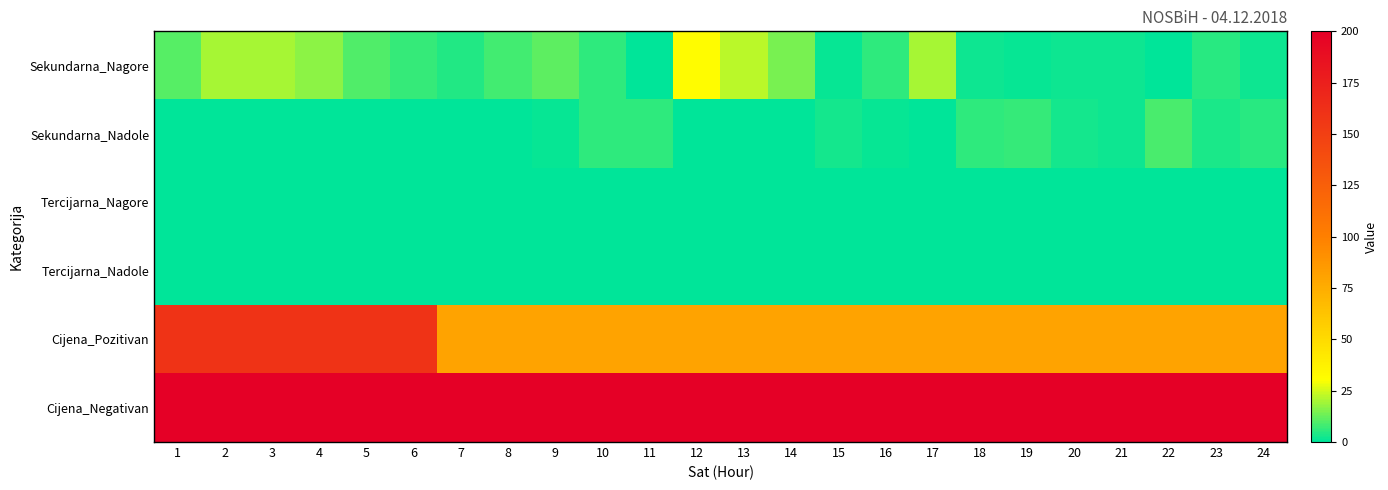

Reading left to right, transcribe all the data shown in this chart.

Sekundarna_Nagore: 1=10.8	2=20.0	3=19.8	4=16.7	5=10.0	6=6.8	7=4.6	8=8.0	9=11.2	10=6.1	11=0.0	12=31.5	13=22.4	14=14.6	15=1.5	16=6.1	17=19.7	18=2.3	19=1.1	20=2.1	21=1.7	22=0.0	23=5.2	24=1.7
Sekundarna_Nadole: 1=0.0	2=0.0	3=0.0	4=0.0	5=0.0	6=0.0	7=0.0	8=0.3	9=1.3	10=6.2	11=5.5	12=0.0	13=0.0	14=0.0	15=3.1	16=1.3	17=0.0	18=5.6	19=6.3	20=3.1	21=2.0	22=8.8	23=3.6	24=5.4
Tercijarna_Nagore: 1=0.0	2=0.0	3=0.0	4=0.0	5=0.0	6=0.0	7=0.0	8=0.0	9=0.0	10=0.0	11=0.0	12=0.0	13=0.0	14=0.0	15=0.0	16=0.0	17=0.0	18=0.0	19=0.0	20=0.0	21=0.0	22=0.0	23=0.0	24=0.0
Tercijarna_Nadole: 1=0.0	2=0.0	3=0.0	4=0.0	5=0.0	6=0.0	7=0.0	8=0.0	9=0.0	10=0.0	11=0.0	12=0.0	13=0.0	14=0.0	15=0.0	16=0.0	17=0.0	18=0.0	19=0.0	20=0.0	21=0.0	22=0.0	23=0.0	24=0.0
Cijena_Pozitivan: 1=160.0	2=160.0	3=160.0	4=160.0	5=160.0	6=160.0	7=80.0	8=80.0	9=80.0	10=80.0	11=80.0	12=80.0	13=80.0	14=80.0	15=80.0	16=80.0	17=80.0	18=80.0	19=80.0	20=80.0	21=80.0	22=80.0	23=80.0	24=80.0
Cijena_Negativan: 1=200.0	2=200.0	3=200.0	4=200.0	5=200.0	6=200.0	7=200.0	8=200.0	9=200.0	10=200.0	11=200.0	12=200.0	13=200.0	14=200.0	15=200.0	16=200.0	17=200.0	18=200.0	19=200.0	20=200.0	21=200.0	22=200.0	23=200.0	24=200.0